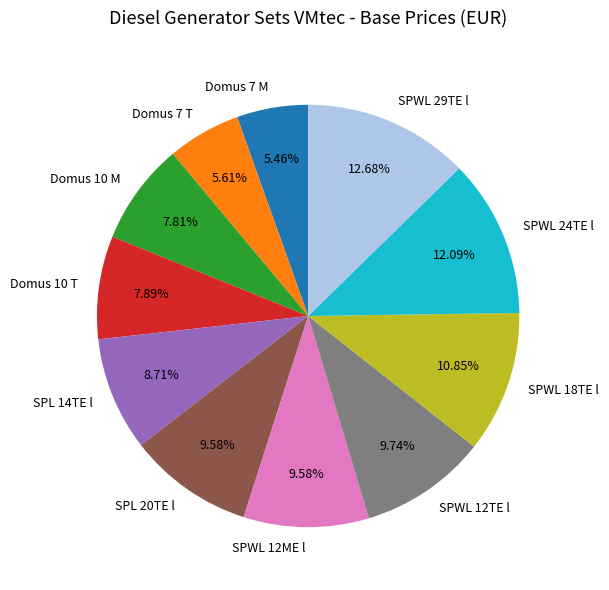

To the nearest percent, what percentage of the pie is SPL 20TE l?

10%